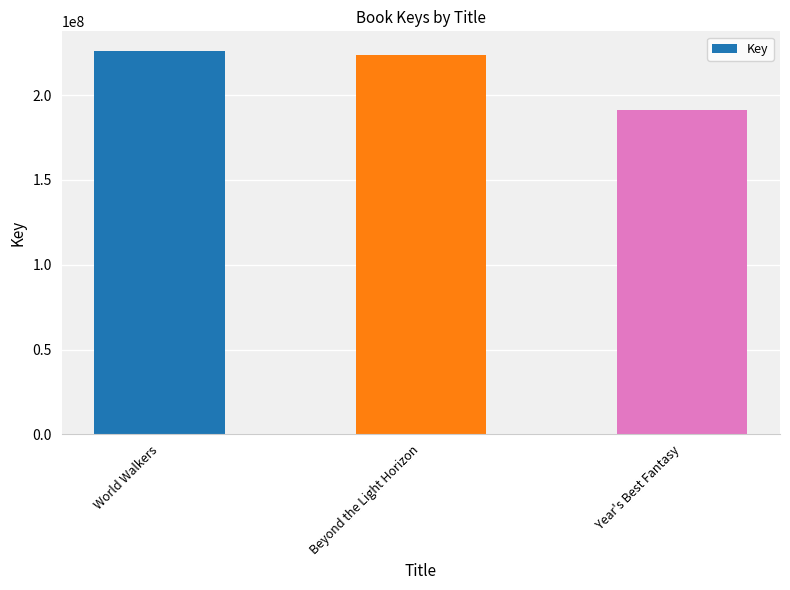

The chart shows a value of 42525786 at Year's Best Fantasy. True or false?

False